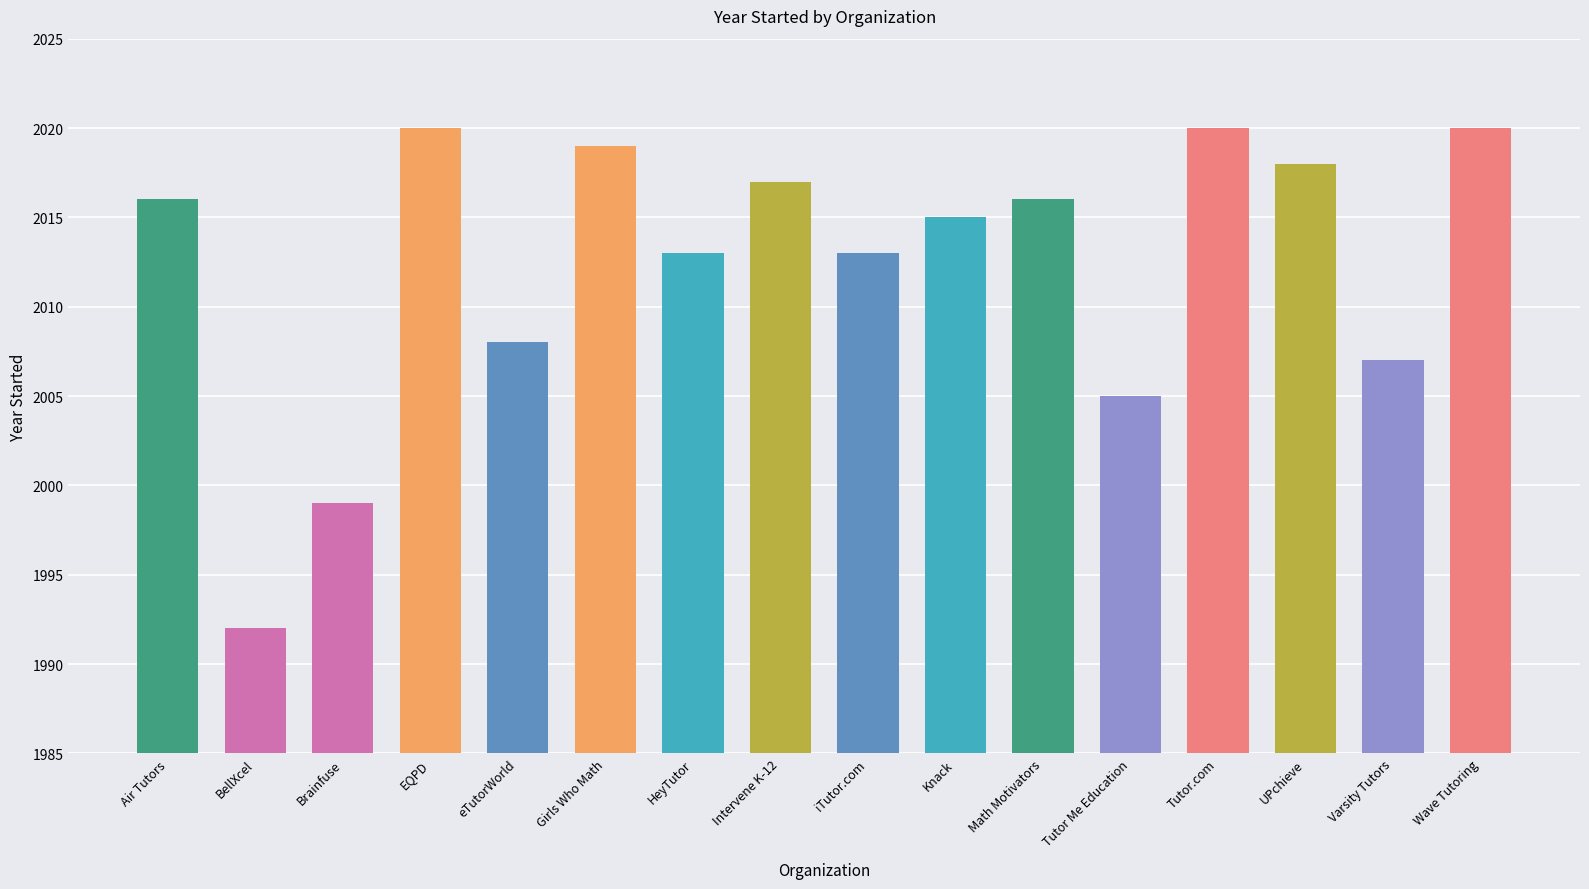

Reading left to right, list all the values displayed in this chart.

Air Tutors=2016	BellXcel=1992	Brainfuse=1999	EQPD=2020	eTutorWorld=2008	Girls Who Math=2019	HeyTutor=2013	Intervene K-12=2017	iTutor.com=2013	Knack=2015	Math Motivators=2016	Tutor Me Education=2005	Tutor.com=2020	UPchieve=2018	Varsity Tutors=2007	Wave Tutoring=2020